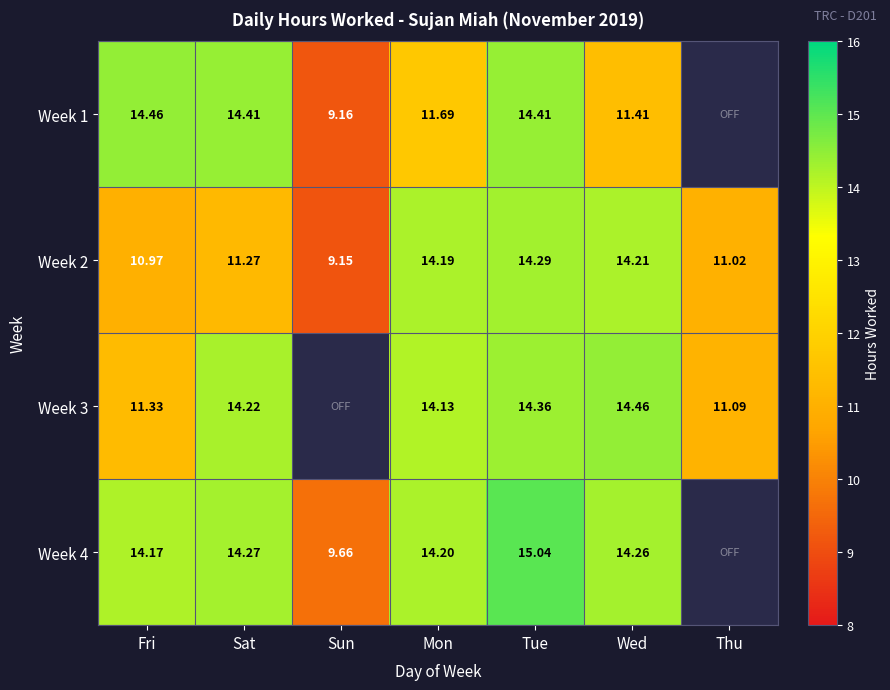

Is it true that Week 3 equals 11.1 at Thu?

True